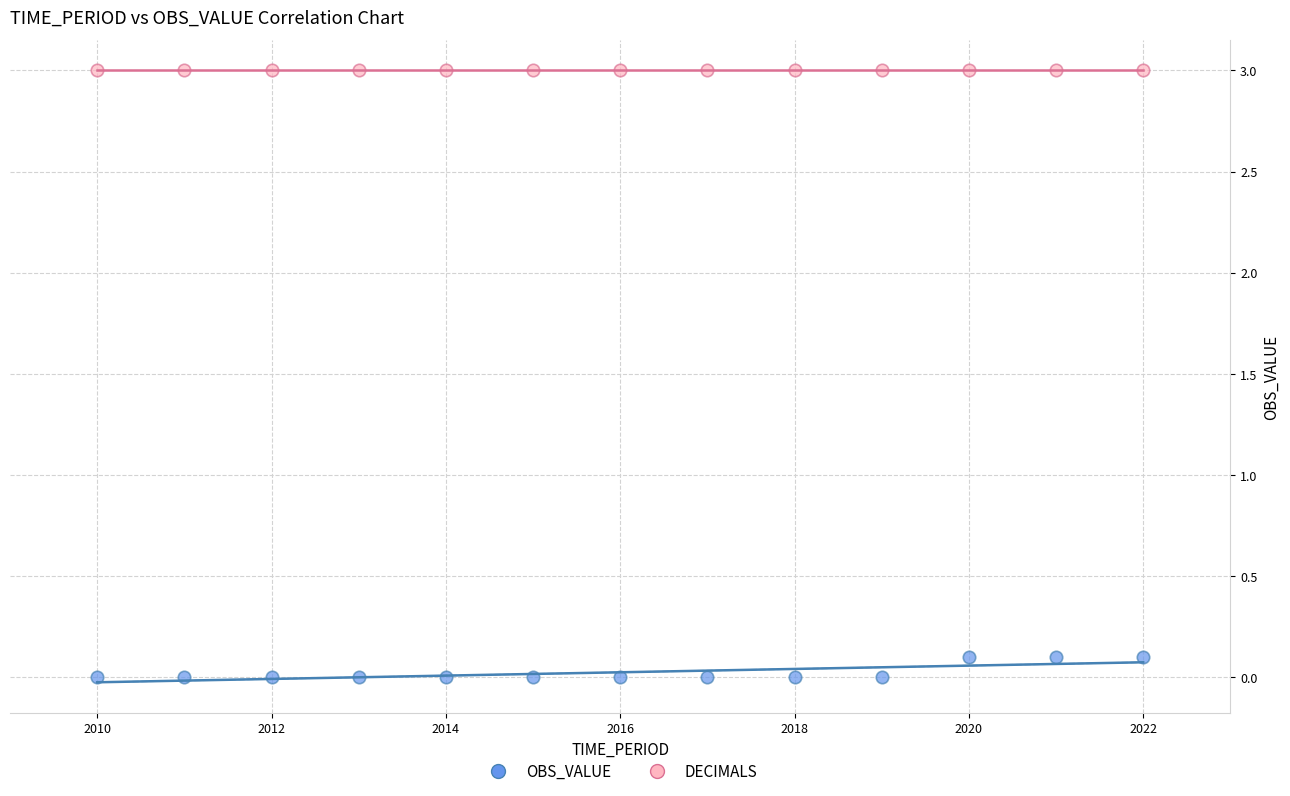

What are all the series names shown in the legend?

OBS_VALUE, DECIMALS